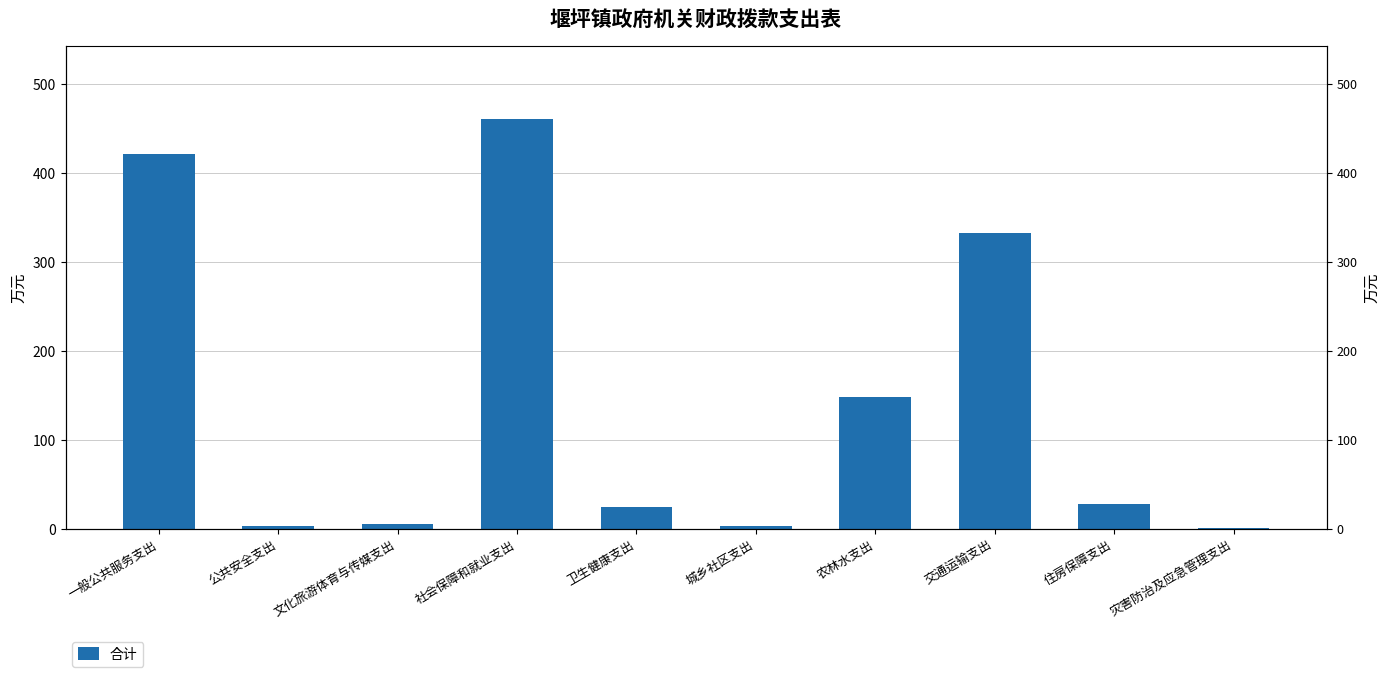

How many bars are there in total?

10